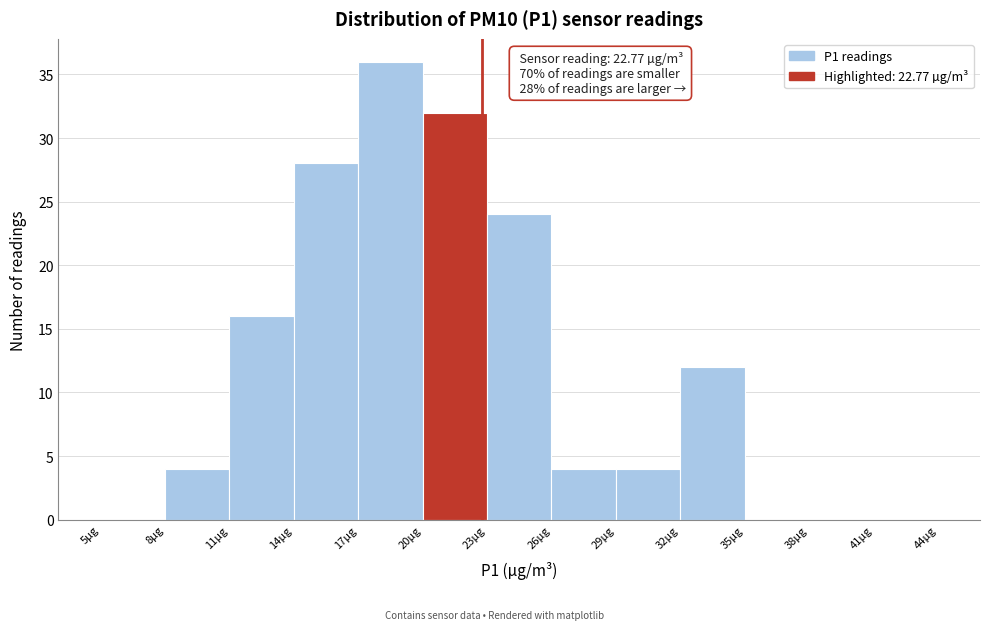

Over which range of the x-axis is the bar tallest?

17 to 20